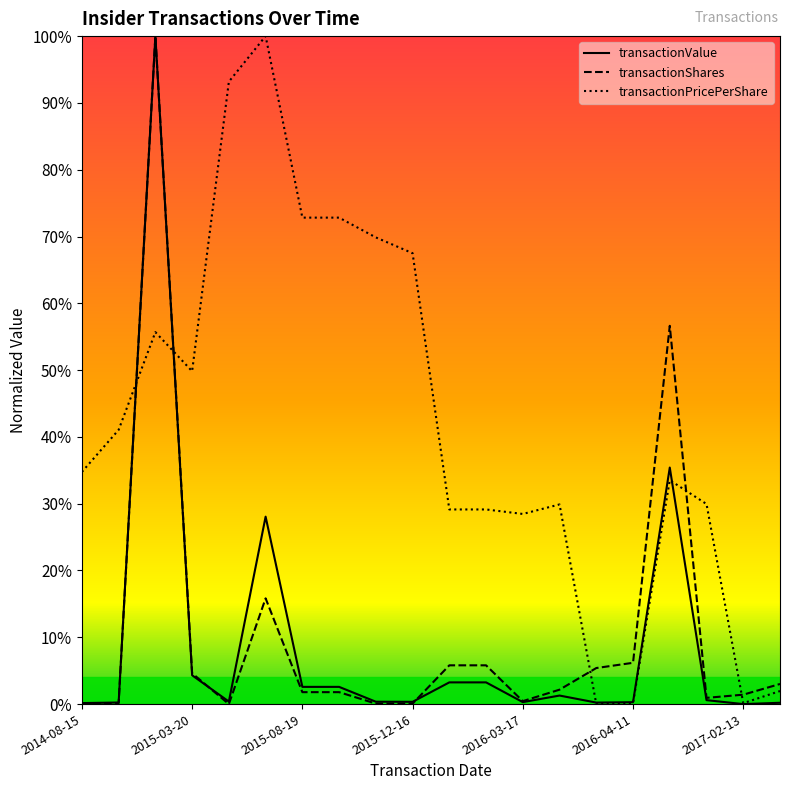

Where is the first local minimum for transactionPricePerShare?

2015-03-20